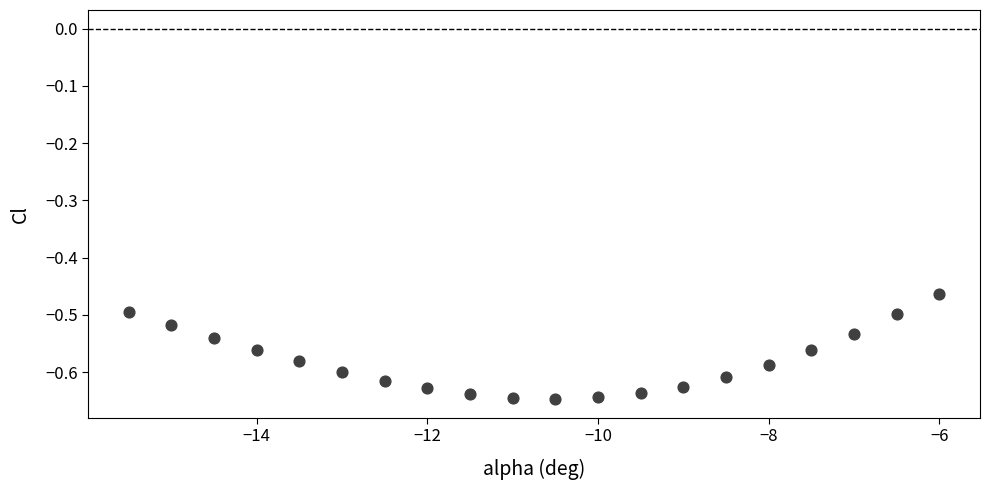

What is the range of X values (max minus min)?

9.5